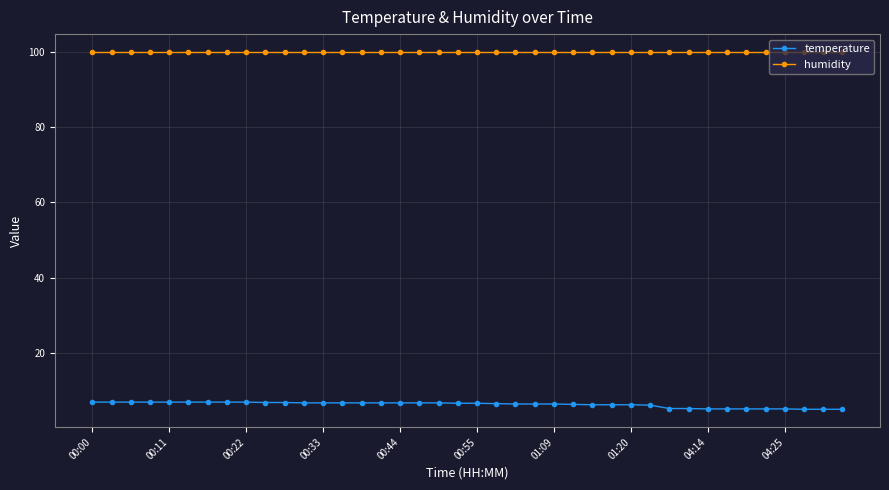

What is the value of the temperature point at the 28th from the left?

6.3